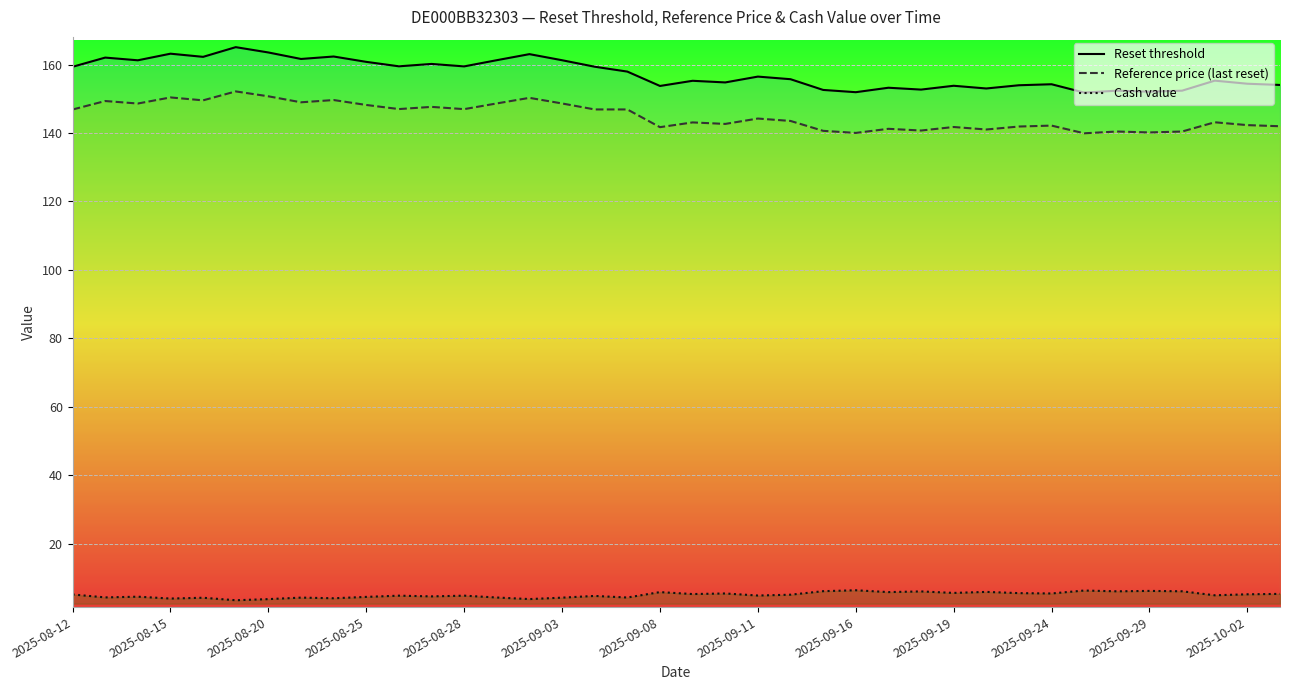

How many values in the Reset threshold series are below 156?

19